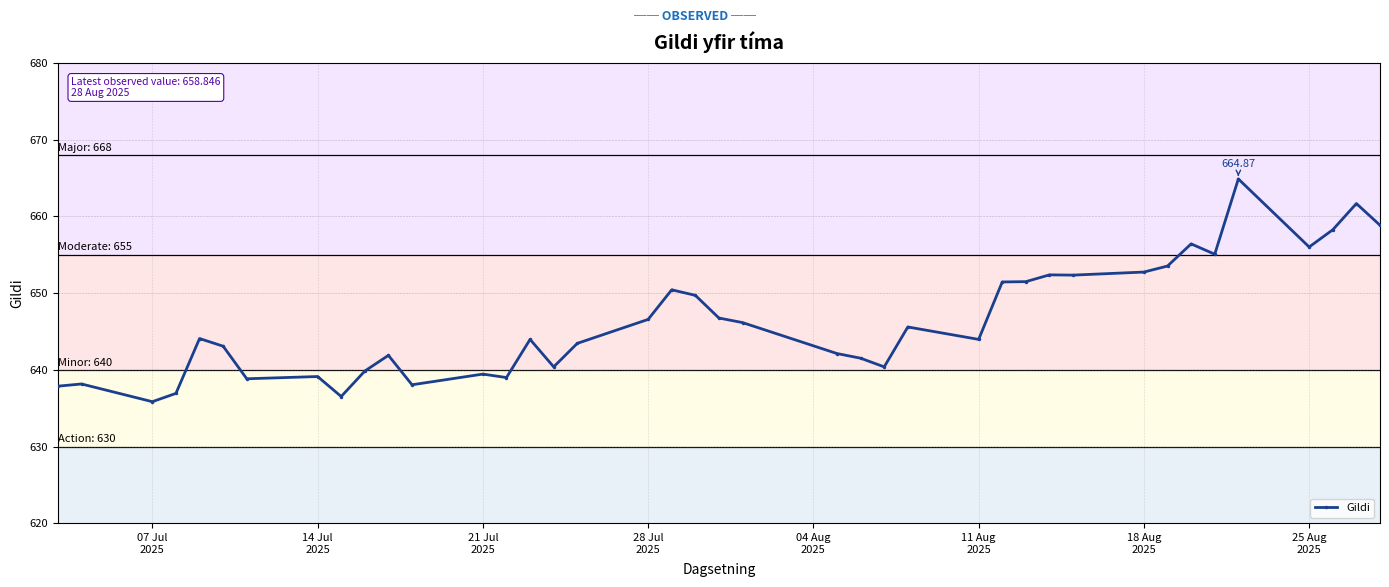

What is the value of the 14th point from the left?

639.0